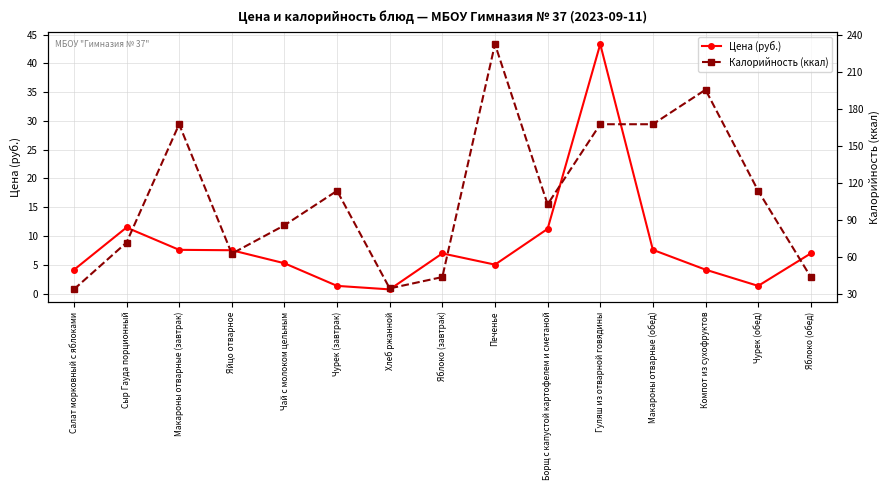

What is the sum of all Цена (руб.) values?

124.7